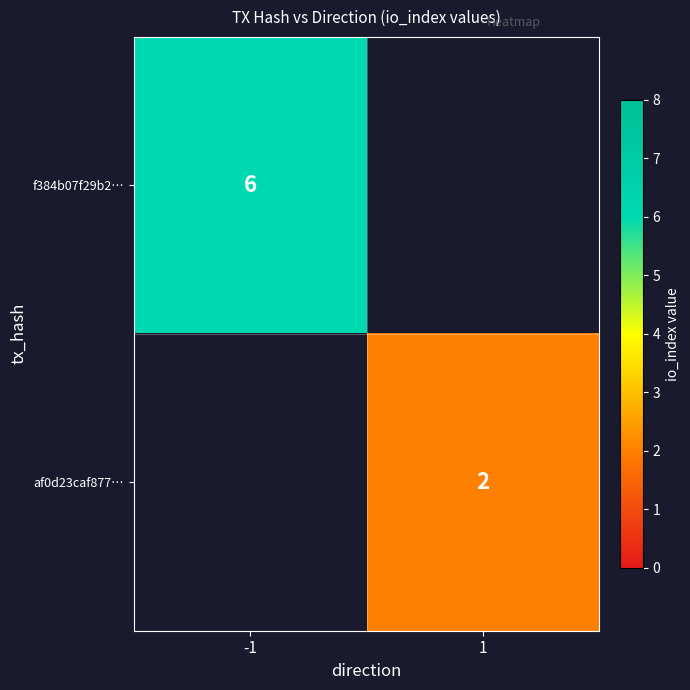

True or false: af0d23caf877… has a value of 3 at 1.

False